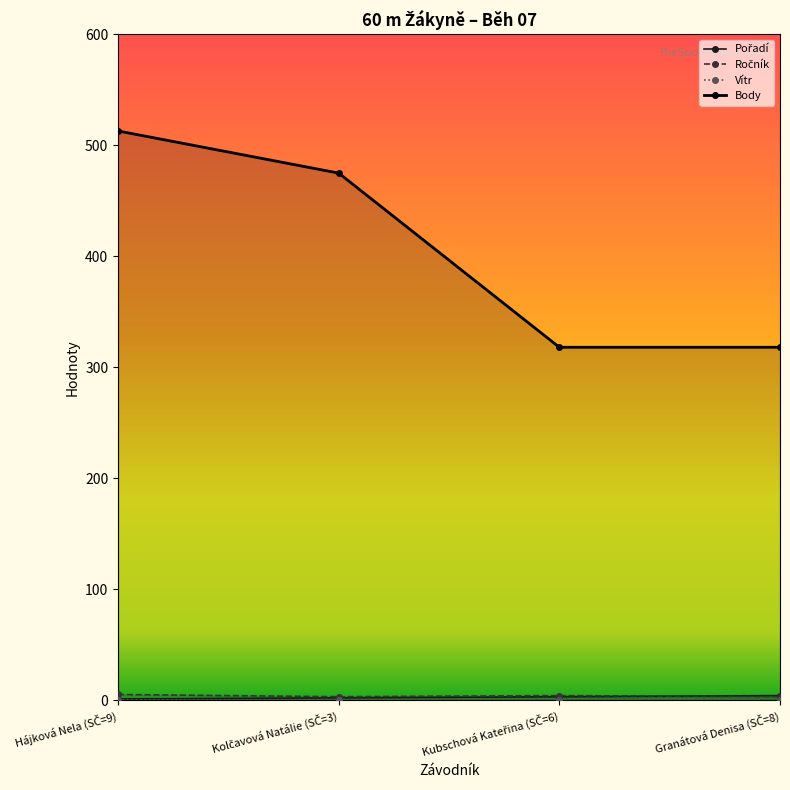

What position from the left is Hájková Nela (SČ=9)?

1